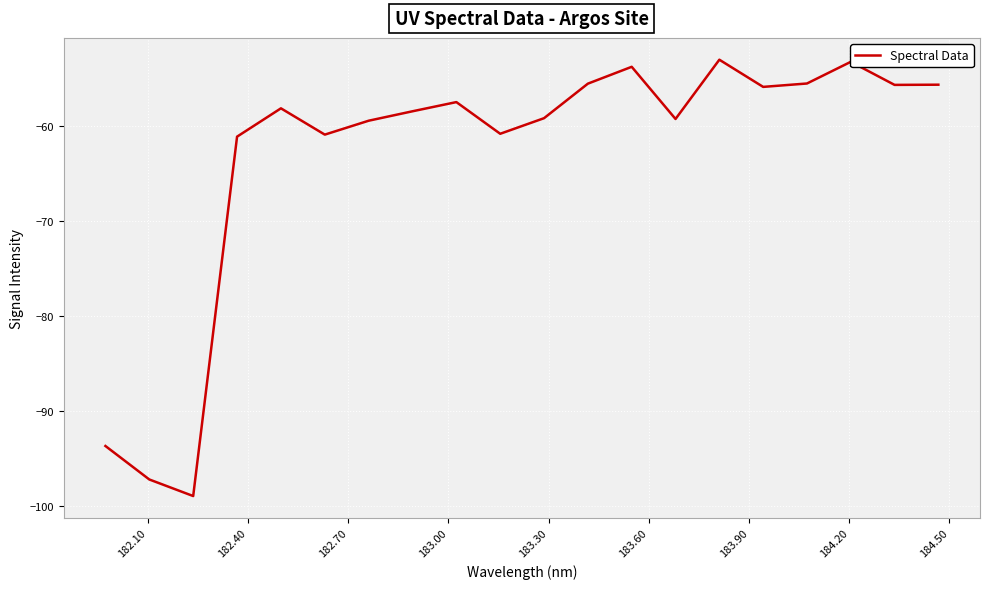

What is the minimum value shown in the chart?

-99.0